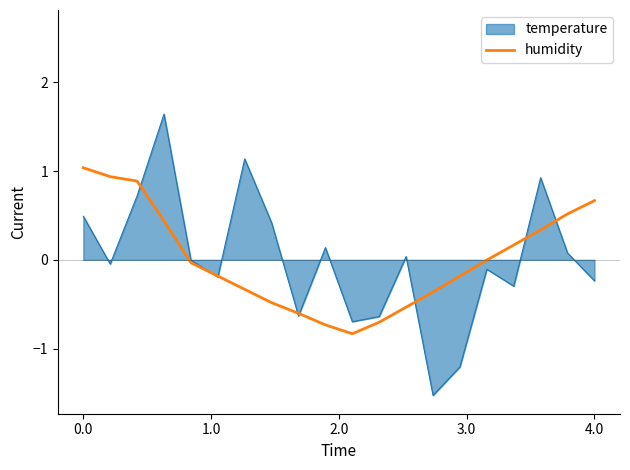

What is the change in value from 8 to 16?

+0.8